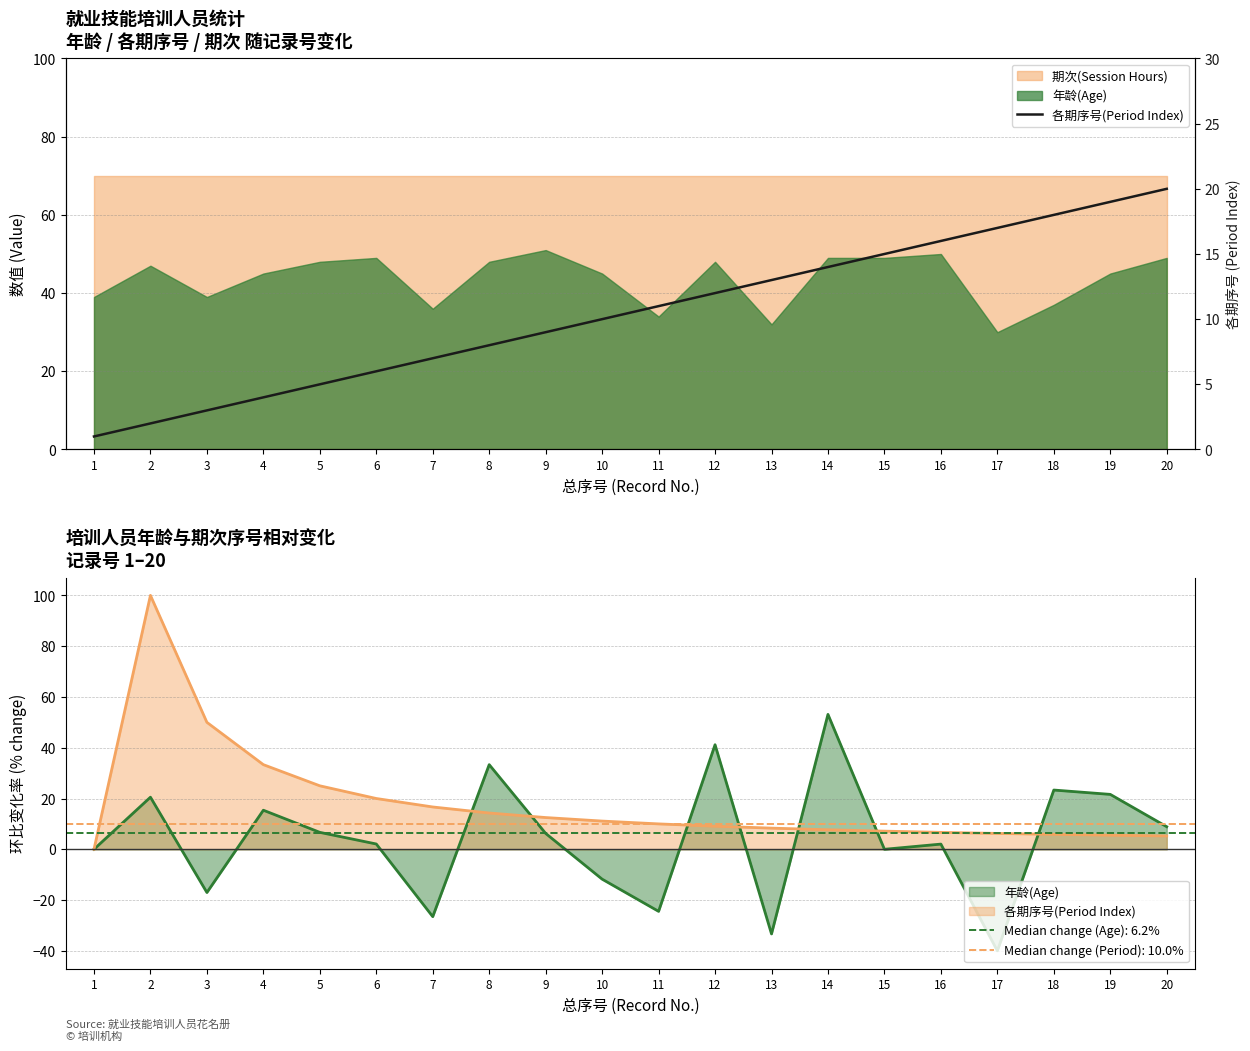

What is the sum of the values at 9 and 19?

28